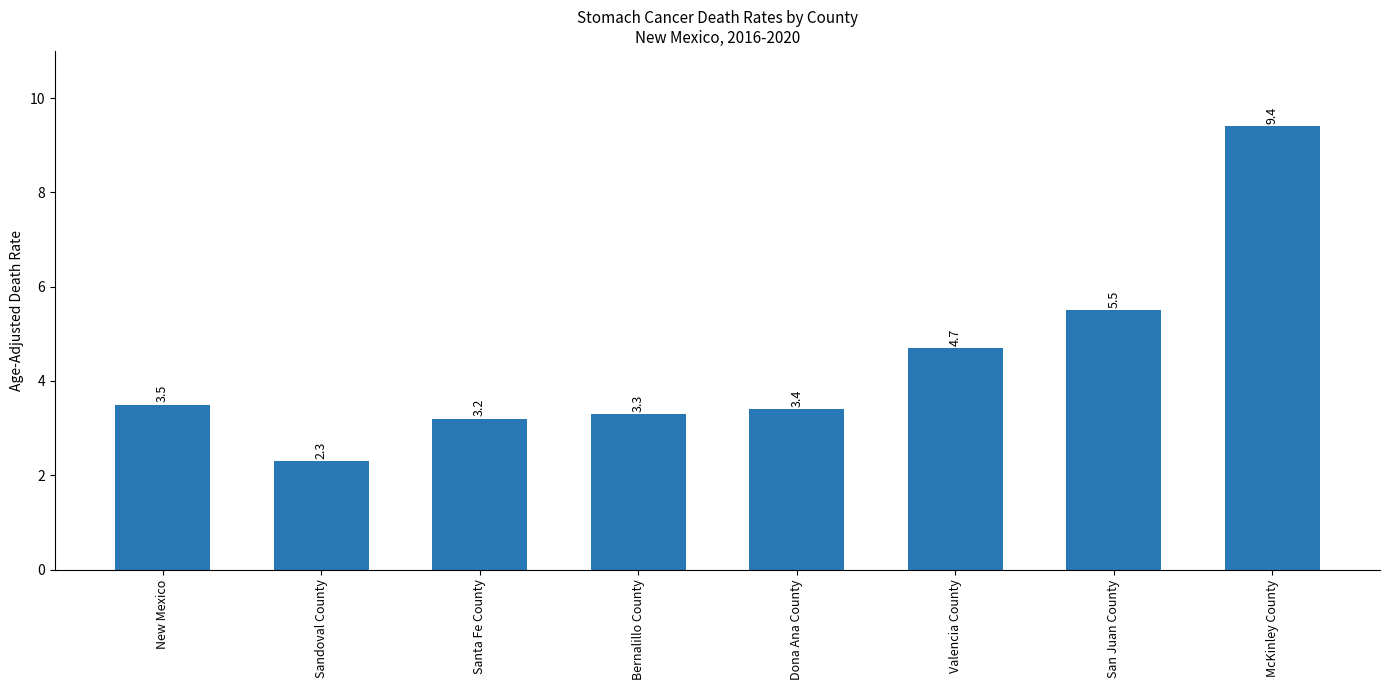

What is the label of the 8th bar from the left?

McKinley County